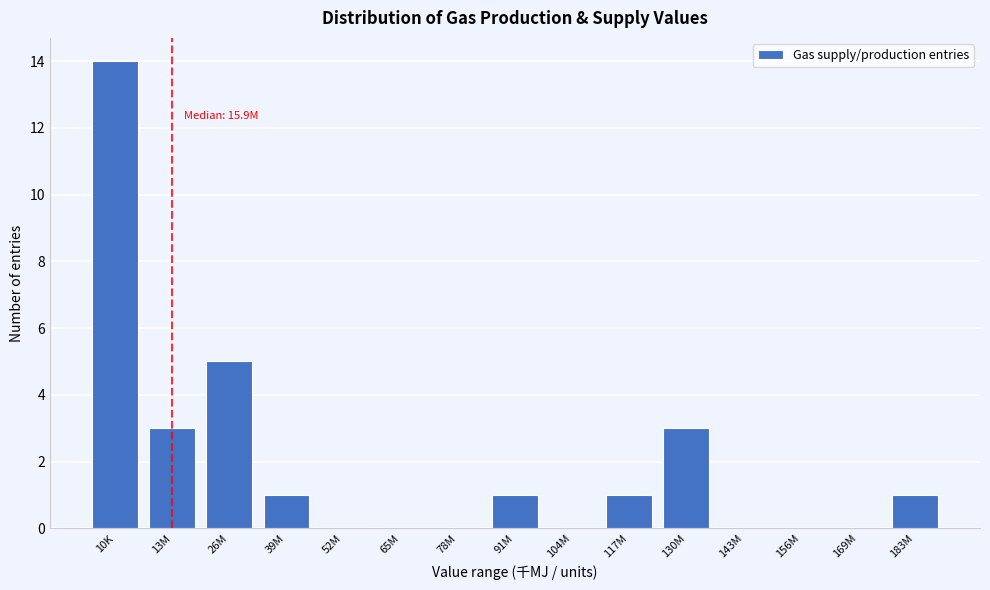

Reading left to right, extract all data points from this chart.

10K=14	13M=3	26M=5	39M=1	52M=0	65M=0	78M=0	91M=1	104M=0	117M=1	130M=3	143M=0	156M=0	169M=0	183M=1